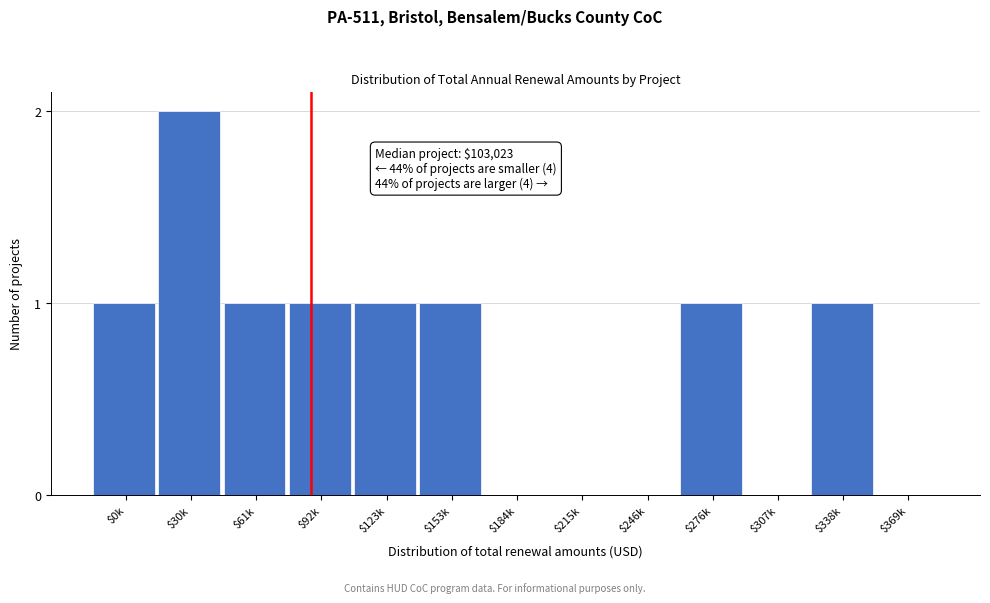

Which label corresponds to the largest value in the chart?

$30k